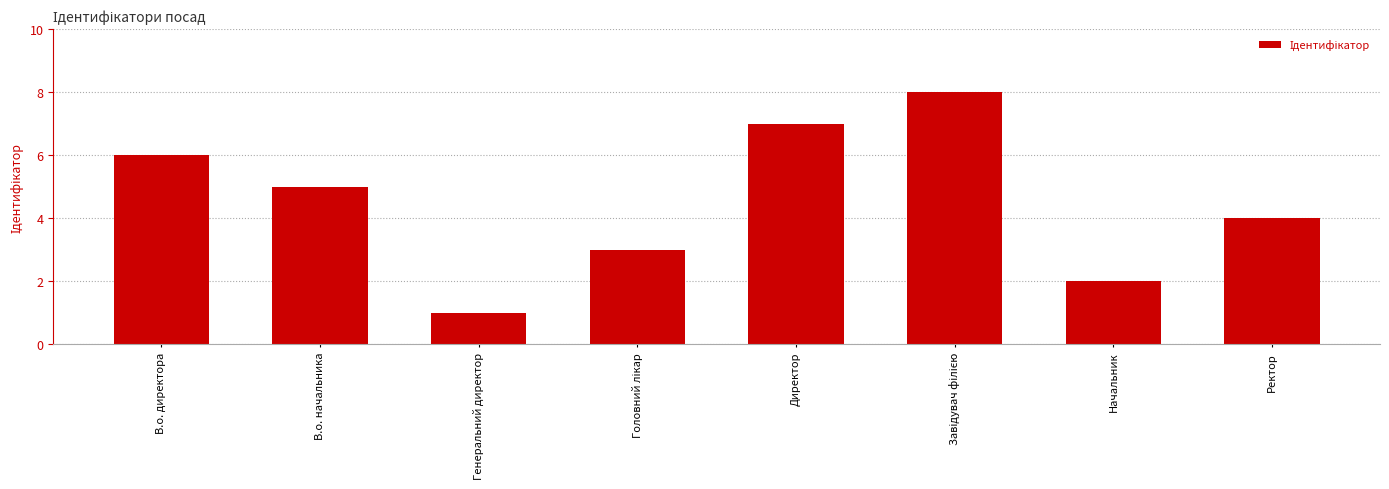

Reading left to right, what are all the values shown in this chart?

6	5	1	3	7	8	2	4